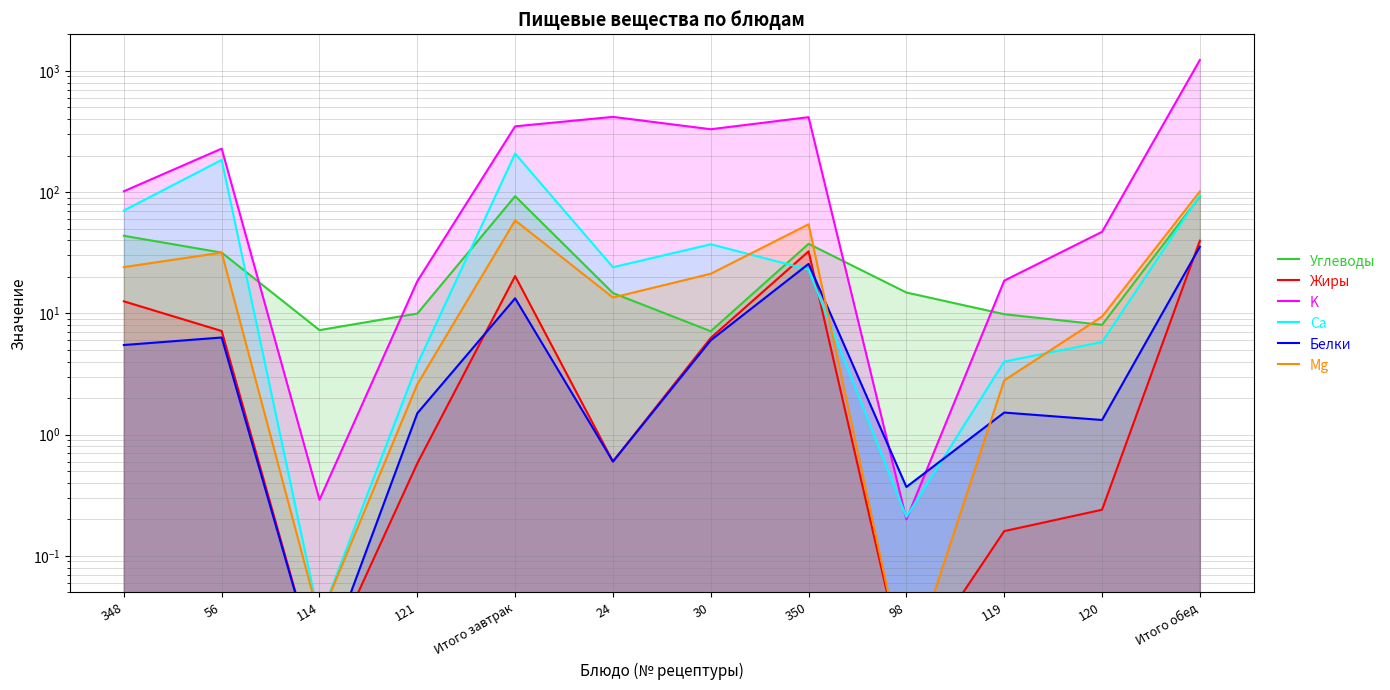

How many lines are shown in the chart?

6